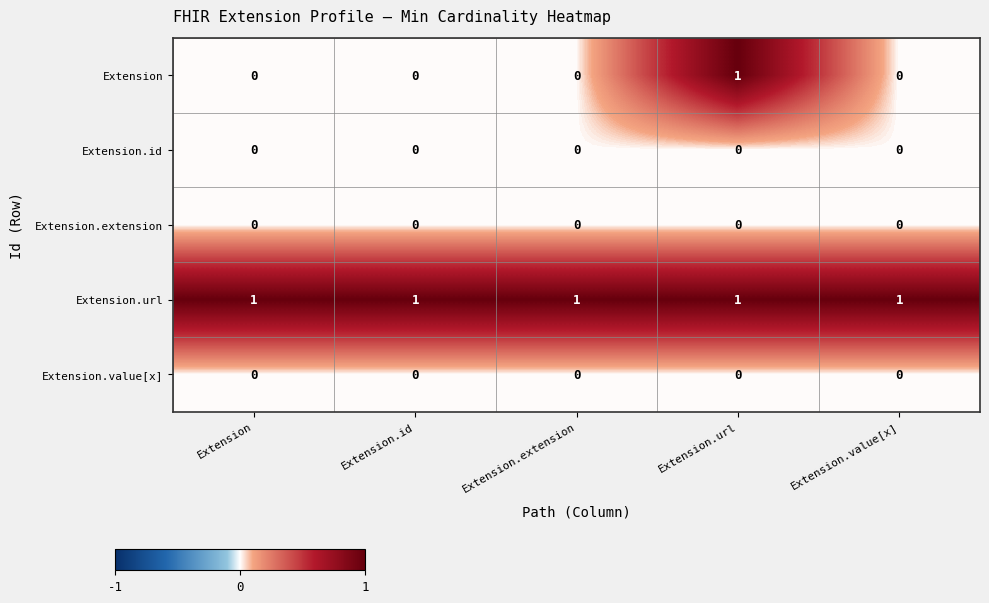

Reading right to left, extract all data points from this chart.

Extension: 0	1	0	0	0
Extension.id: 0	0	0	0	0
Extension.extension: 0	0	0	0	0
Extension.url: 1	1	1	1	1
Extension.value[x]: 0	0	0	0	0